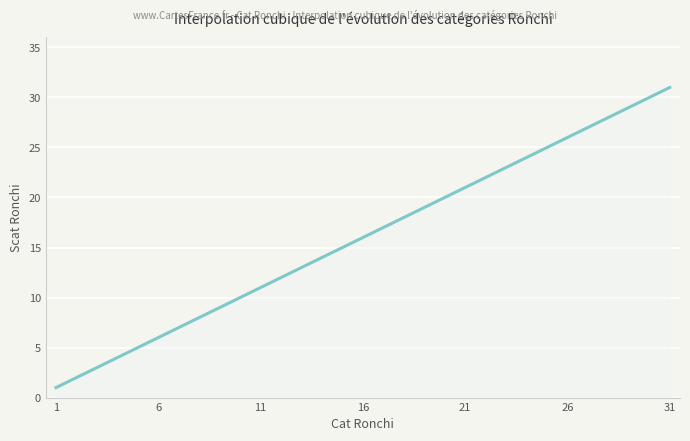

What is the minimum value shown in the chart?

1.0